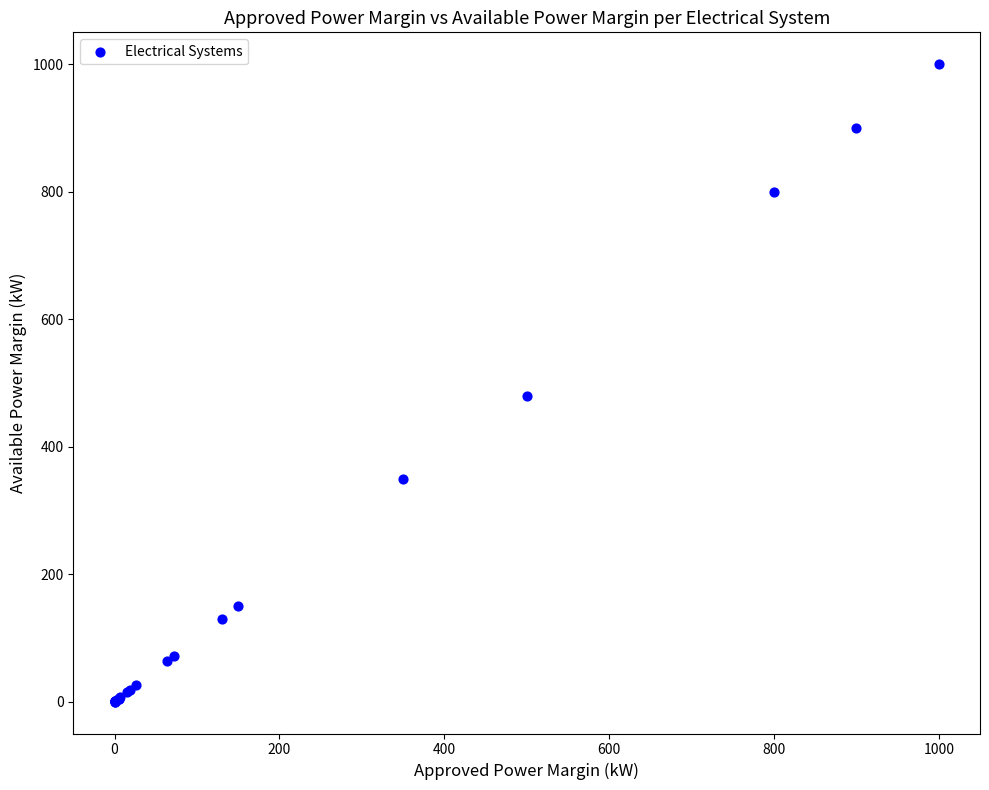

What Y value in the scatter plot is closest to 500?

480.0